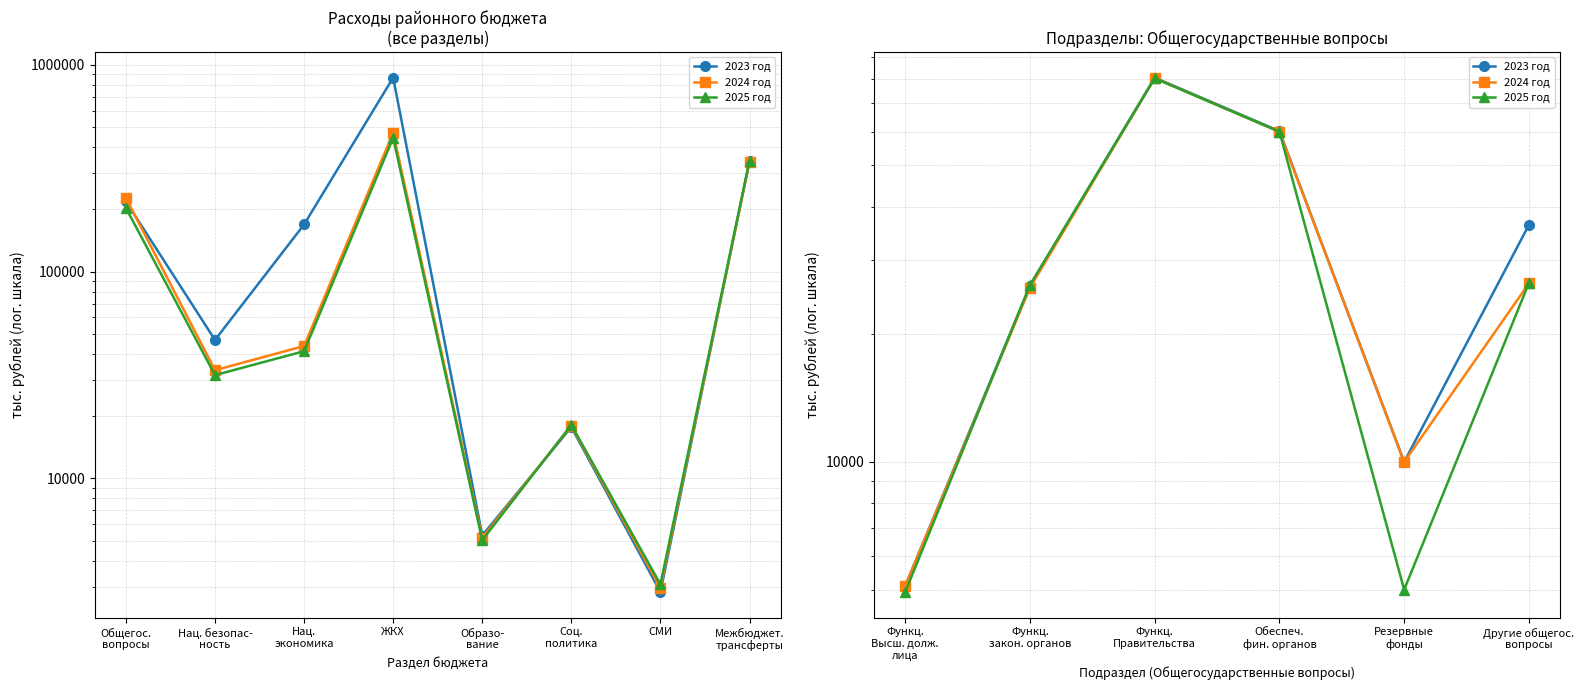

What is the value of the 2023 год point at the 6th from the left?

36198.4